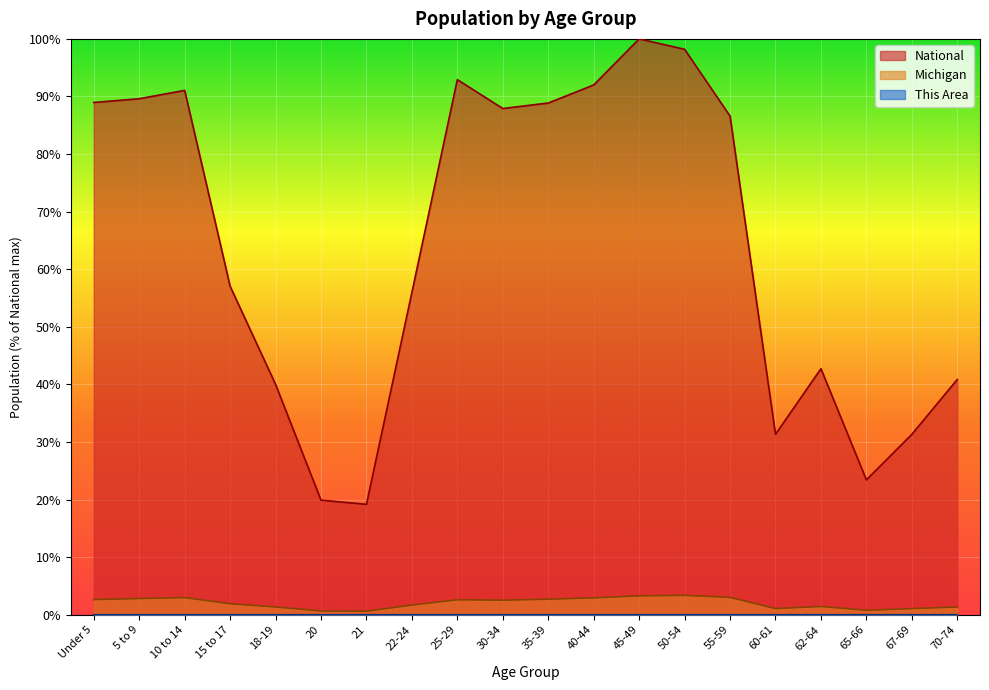

How many lines are shown in the chart?

3